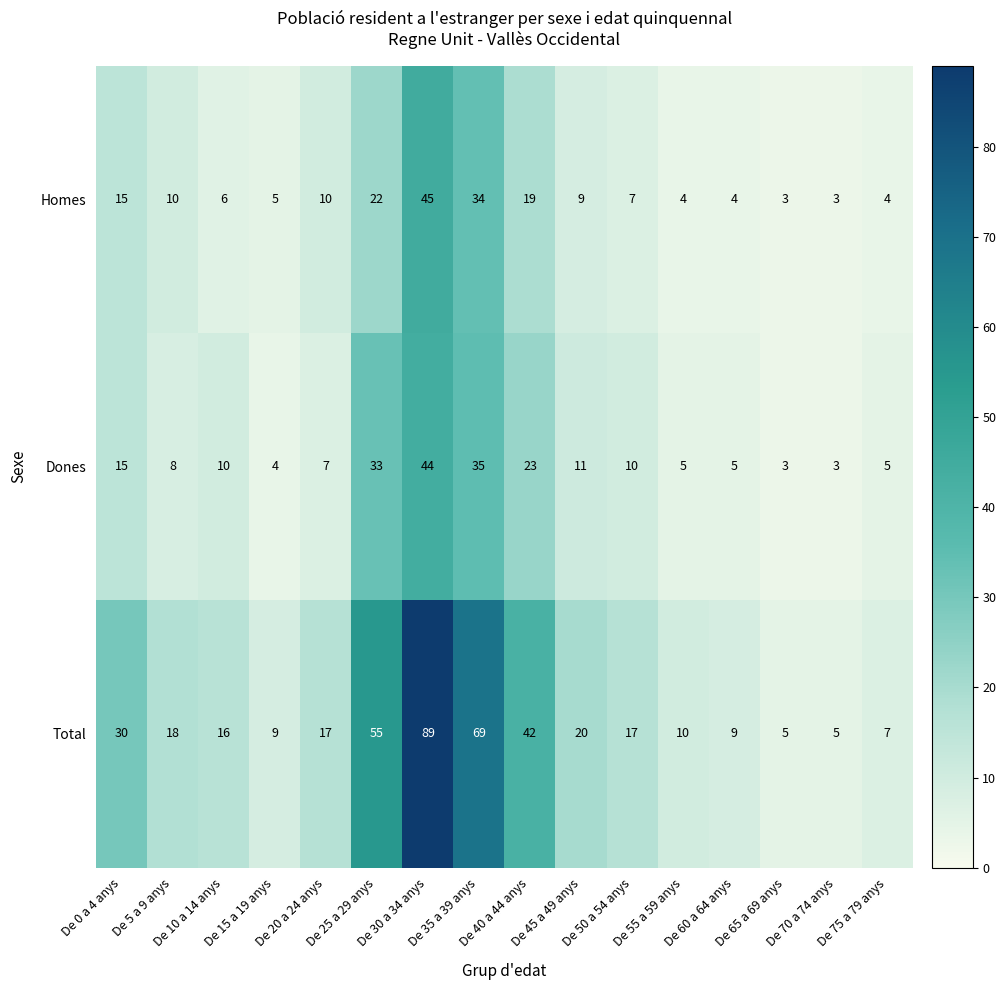

What is the difference between the maximum and second lowest values in the Dones series?

41